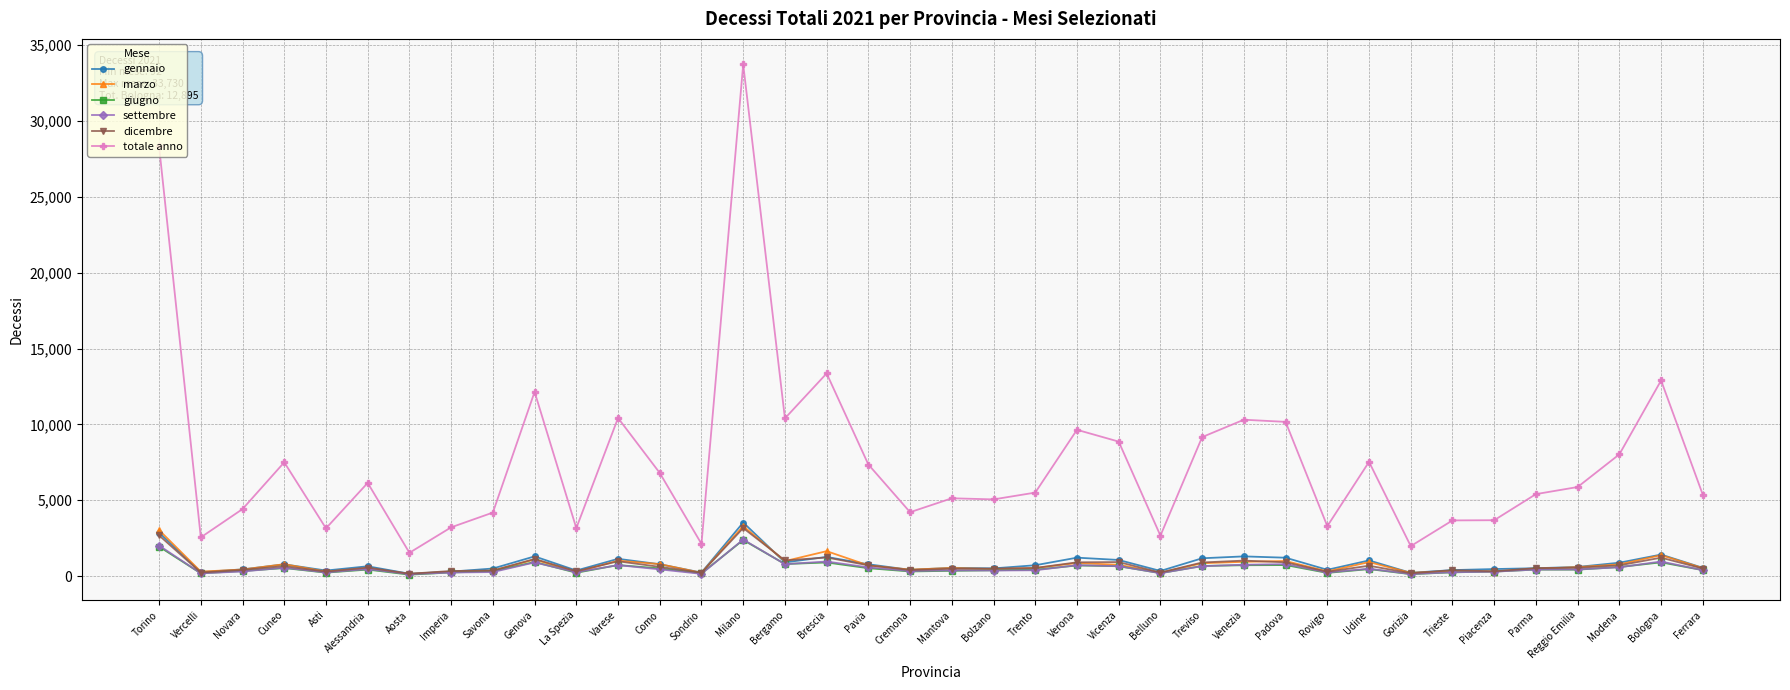

What position from the right is Treviso?

13